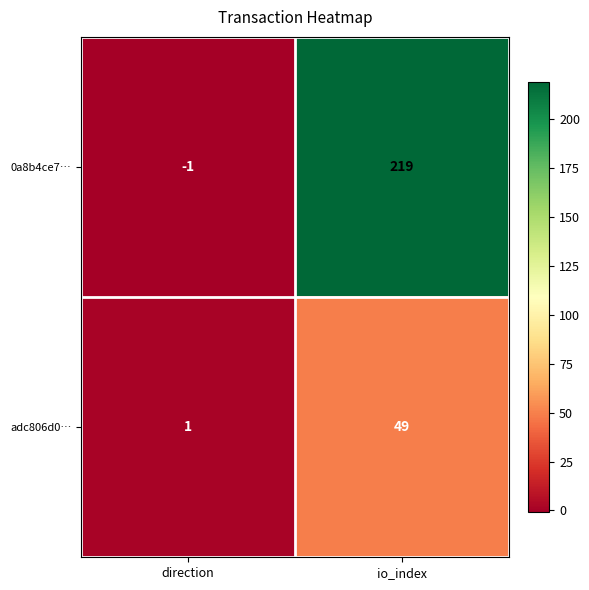

Reading left to right, what are all the values shown in this chart?

0a8b4ce7…: -1	219
adc806d0…: 1	49